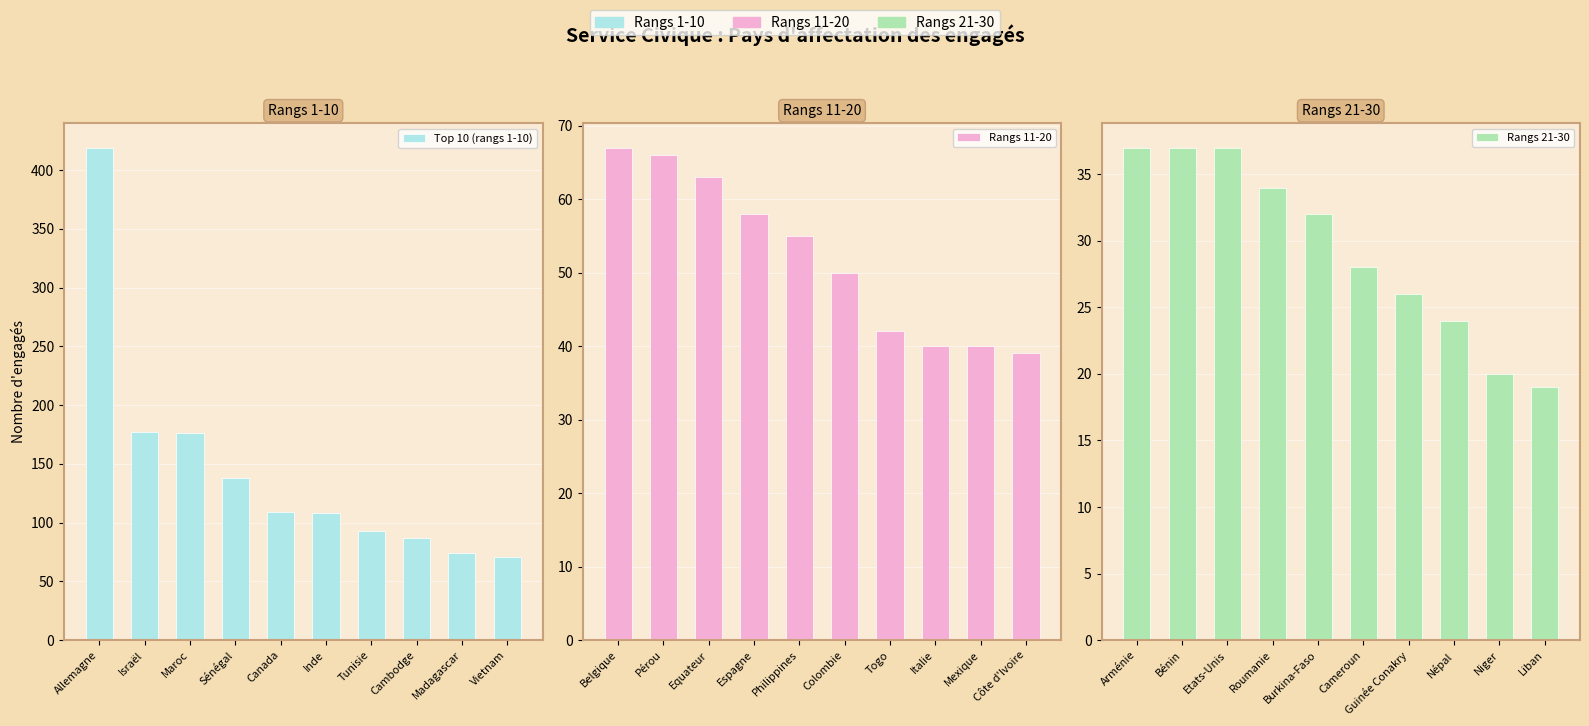

The value of Top 10 (rangs 1-10) at Israël is 313. True or false?

False